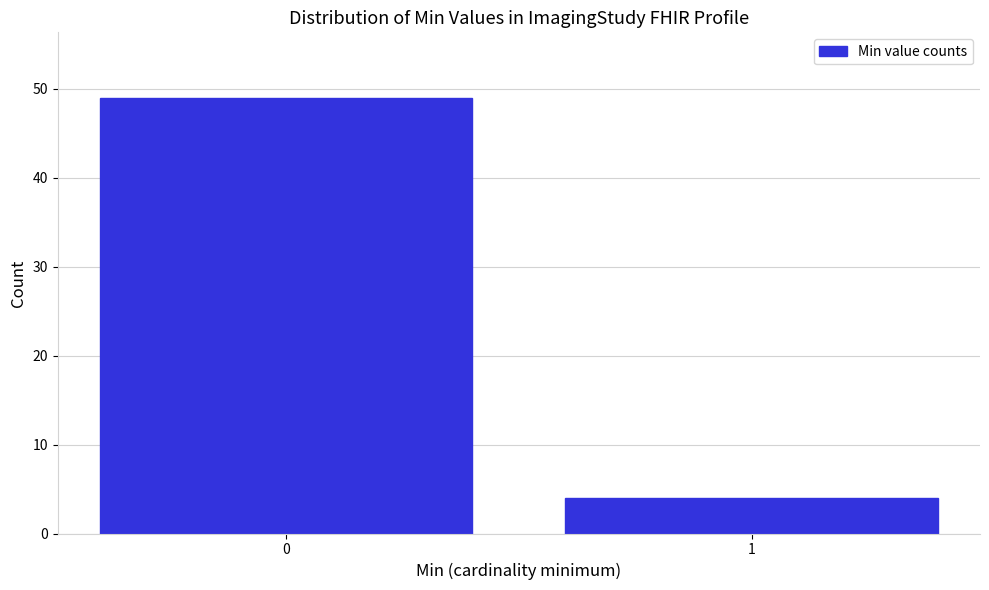

Reading left to right, transcribe all the data shown in this chart.

0=49	1=4